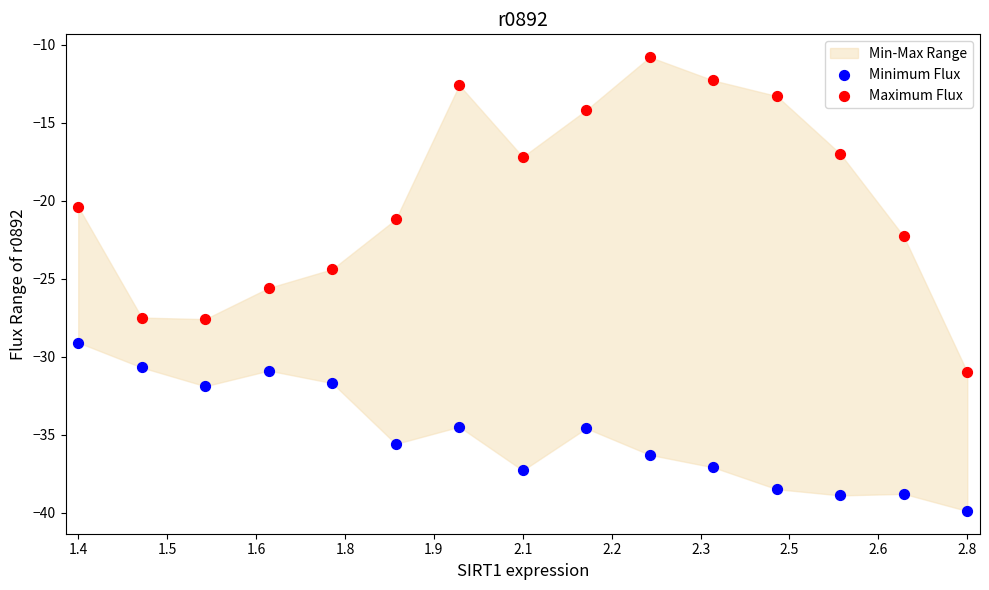

In the Maximum Flux series, what Y value is closest to -20?

-20.4